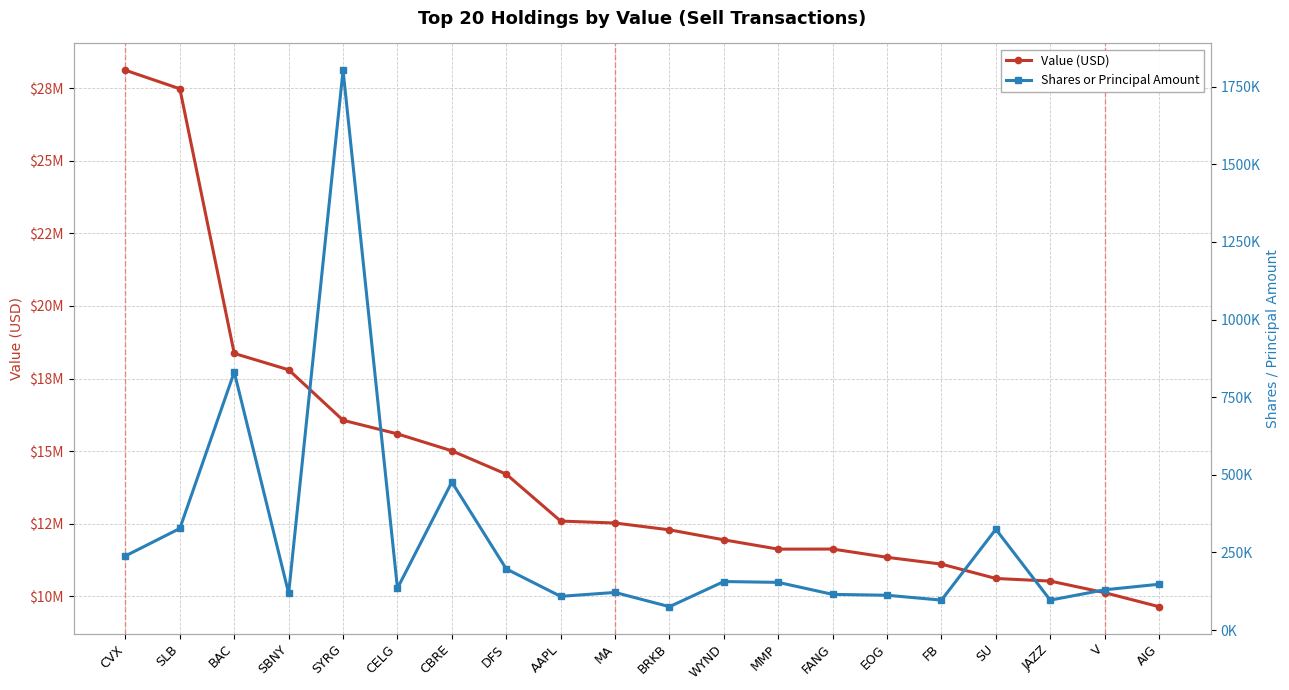

What is the minimum value for Value (USD)?

9642000